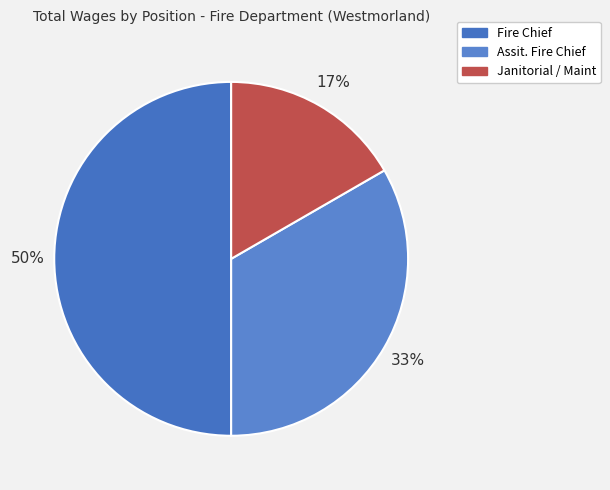

Rank the categories by value from lowest to highest.

Janitorial / Maint, Assit. Fire Chief, Fire Chief